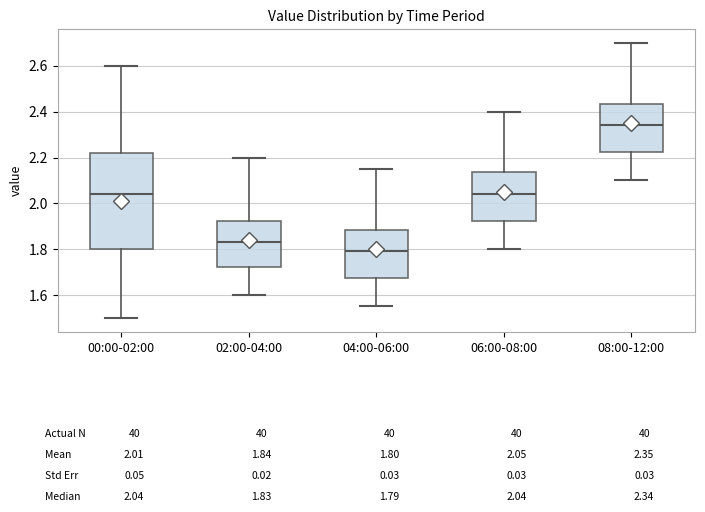

Which box's median line is the highest?

08:00-12:00